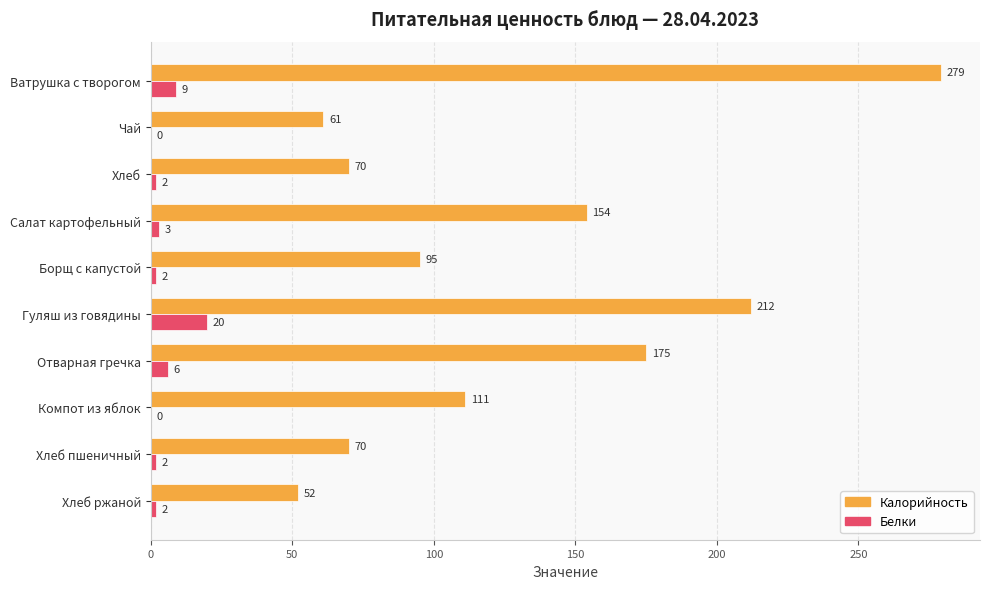

How many values in Белки are above zero?

8